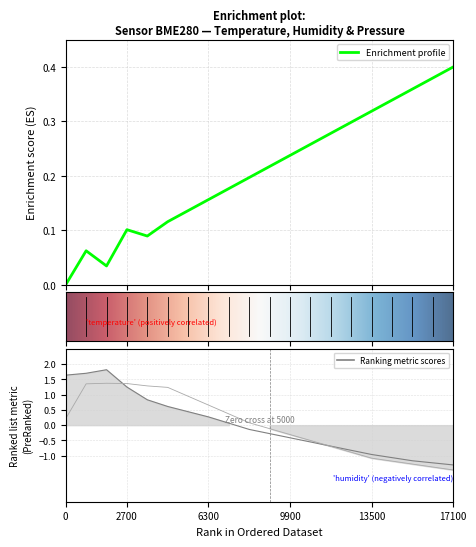

Count the number of categories in the chart.

20